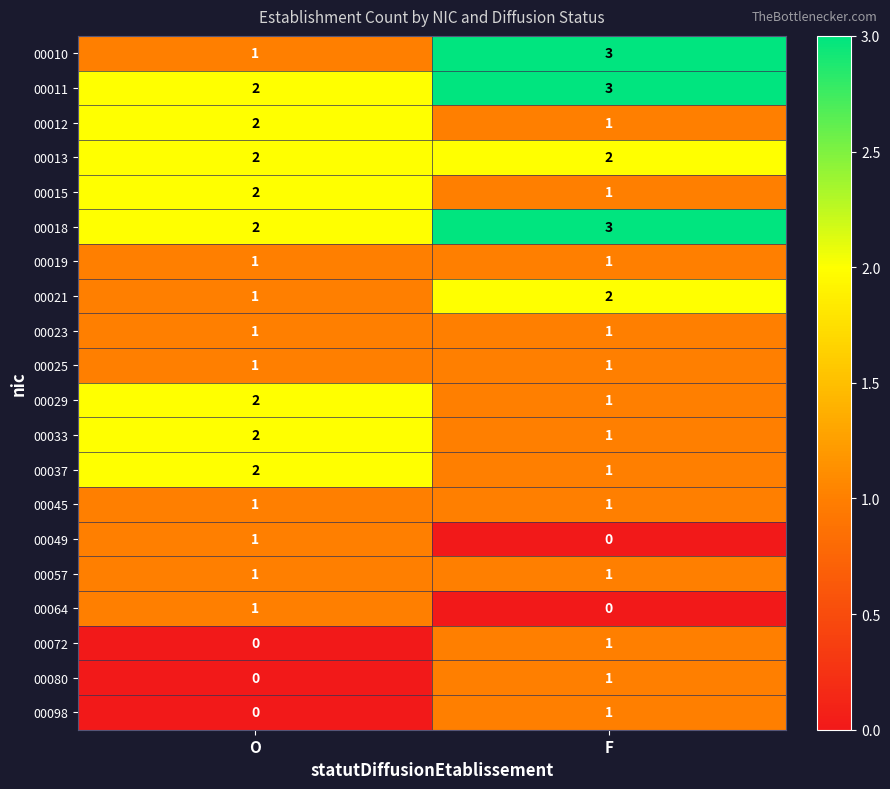

At which label does 00011 reach its peak?

F